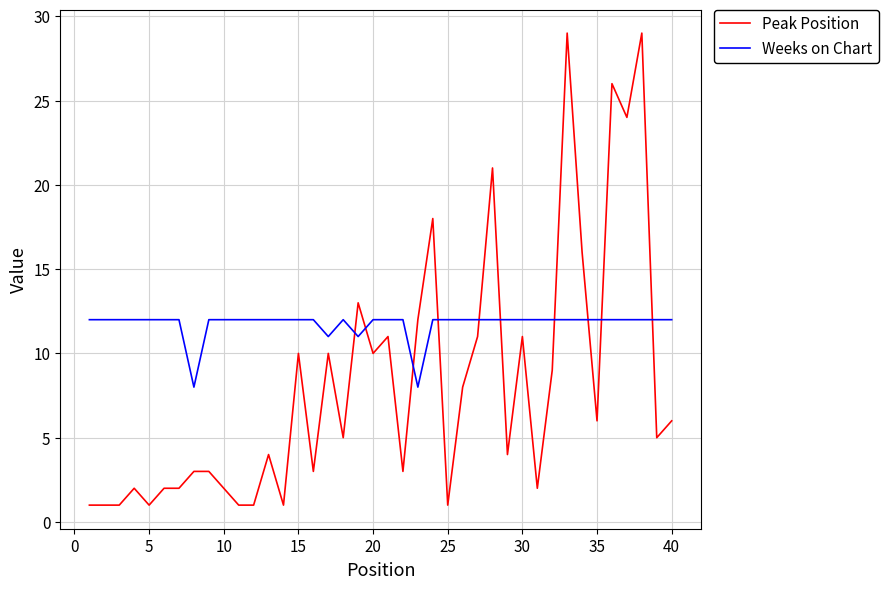

What is the greatest value displayed?

29